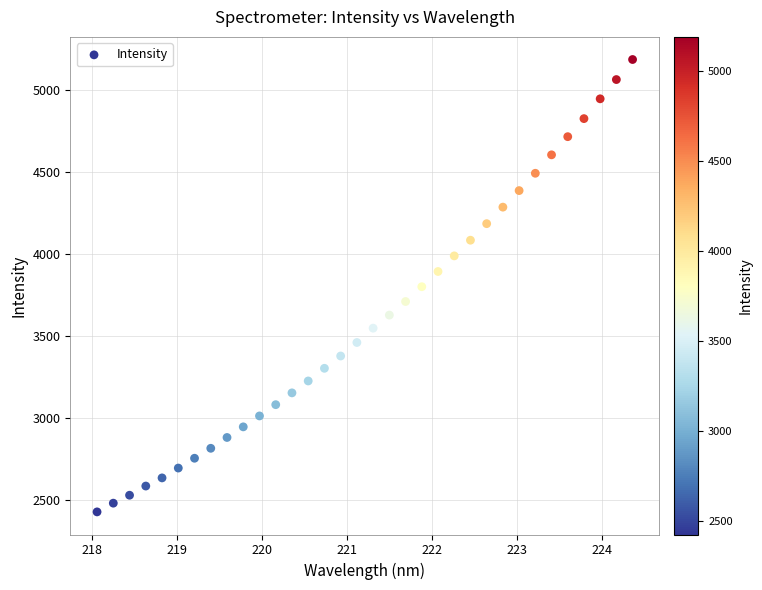

What is the range of X values (max minus min)?

6.3